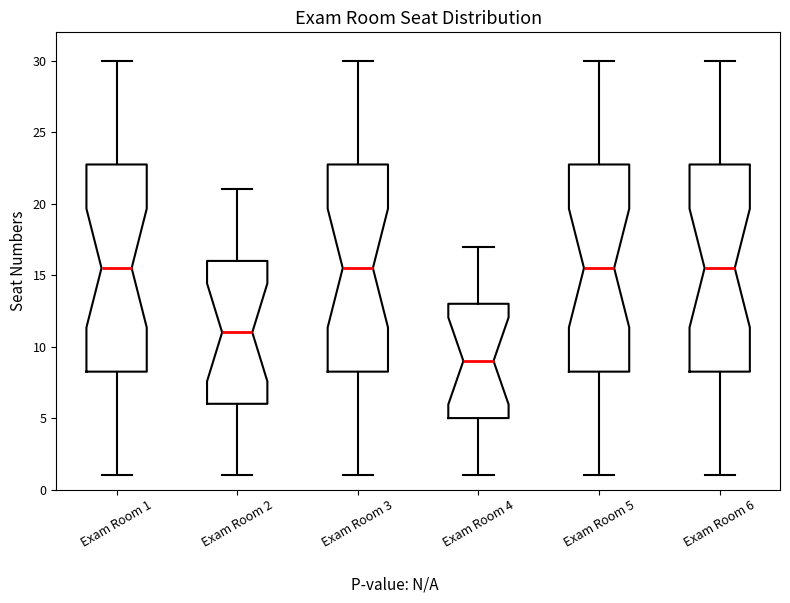

Where is the lower edge of the box for Exam Room 6 on the y-axis? The values are not printed on the chart, so give them approximately, as read against the axis.

8.5